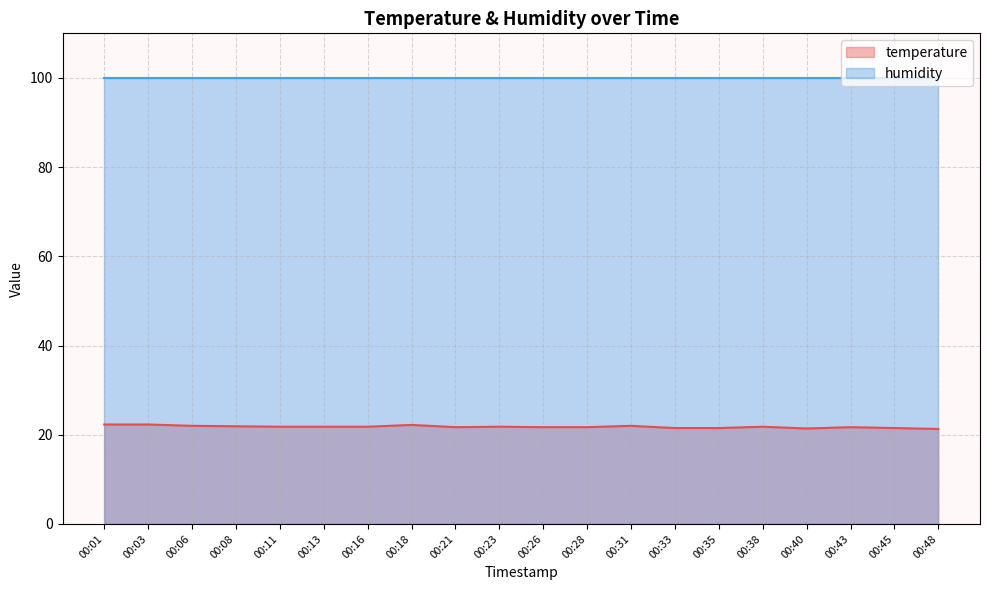

What is the sum of the values at 00:01 and 00:23?

44.1